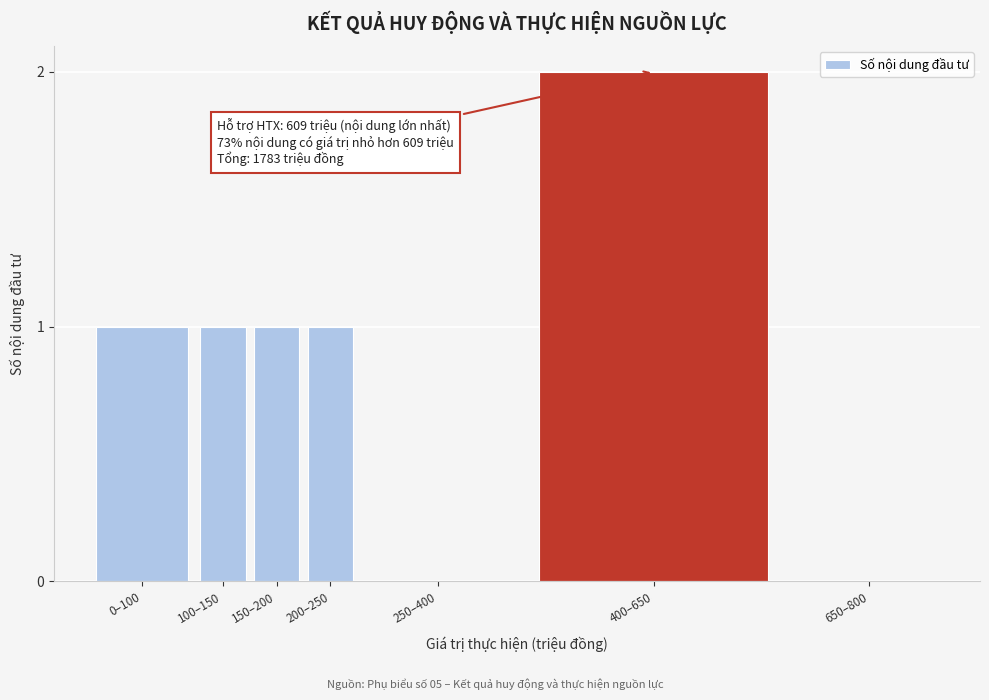

Reading right to left, extract all data points from this chart.

650–800=0	400–650=2	250–400=0	200–250=1	150–200=1	100–150=1	0–100=1